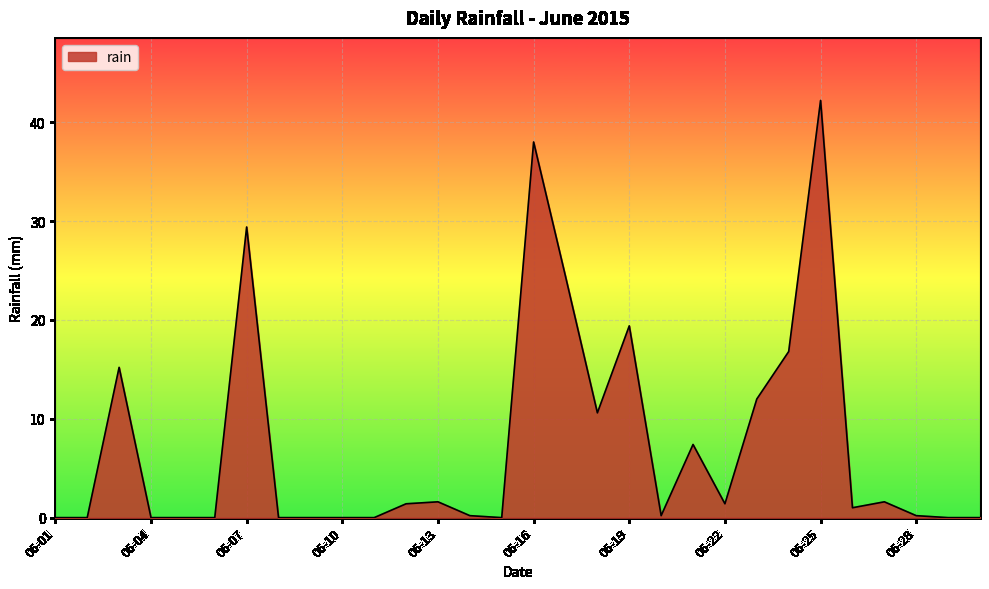

What is the greatest value displayed?

42.2